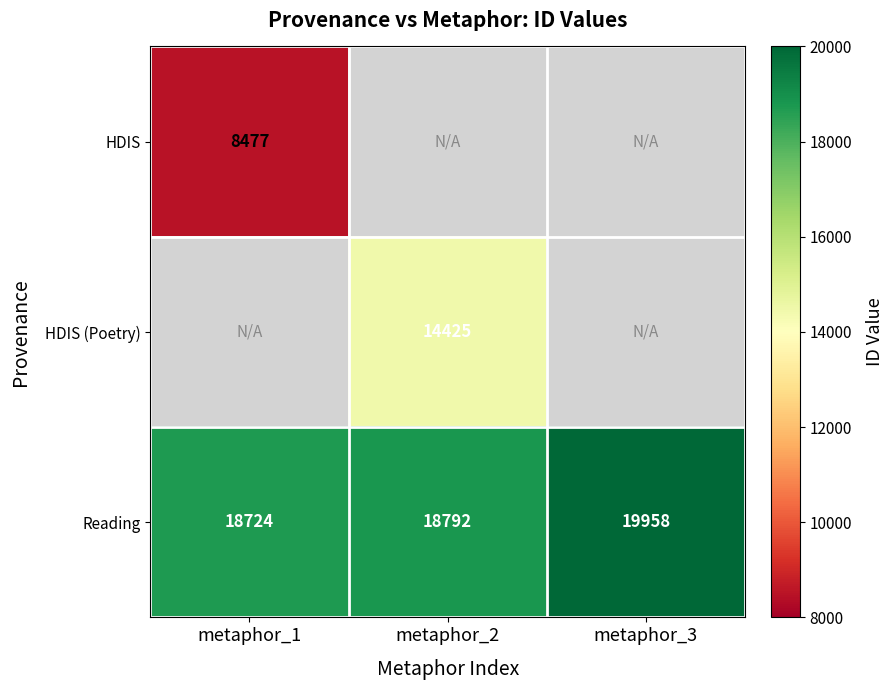

What is the sum of all Reading values?

57474